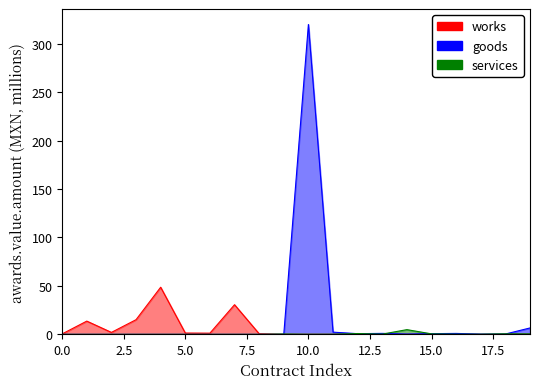

Which series has the largest total across all categories?

goods